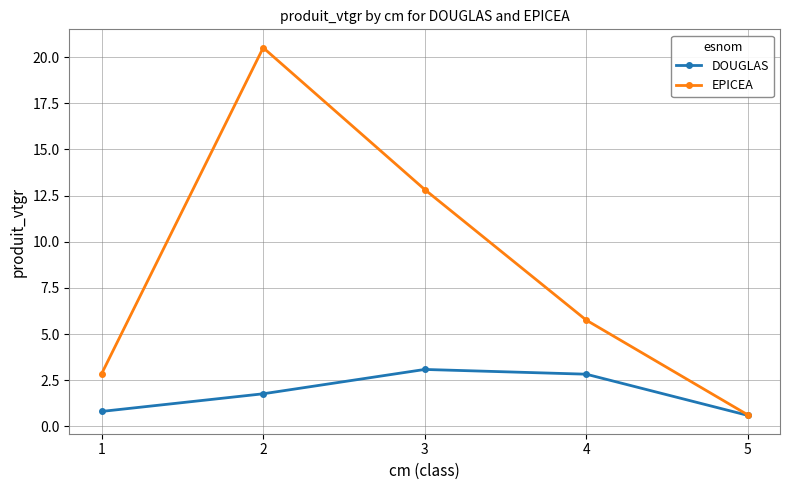

What is the difference between the EPICEA values at 2 and 4?

14.8